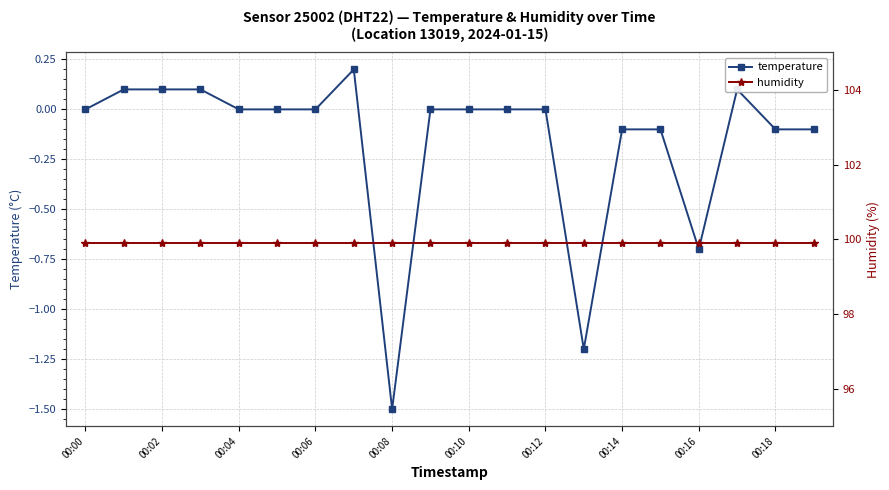

True or false: temperature has a value of 0.0 at 00:00.

True